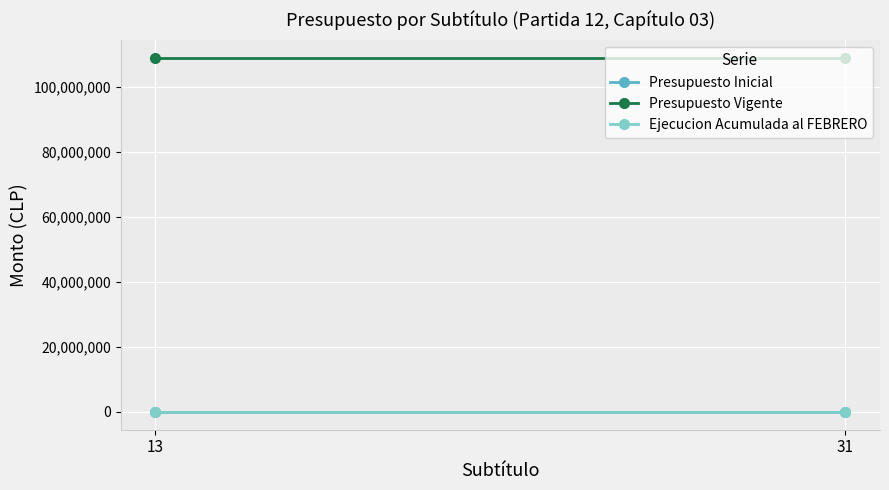

Reading left to right, transcribe all the data shown in this chart.

Presupuesto Inicial: 0	0
Presupuesto Vigente: 109051279	109051279
Ejecucion Acumulada al FEBRERO: 0	0